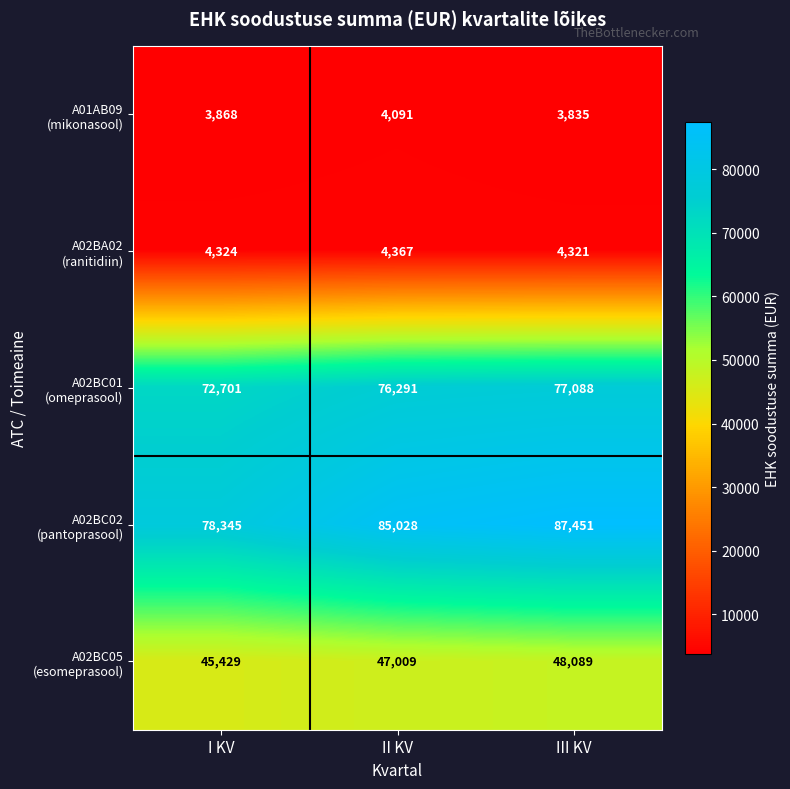

At which category is the sum across all series the highest?

III KV